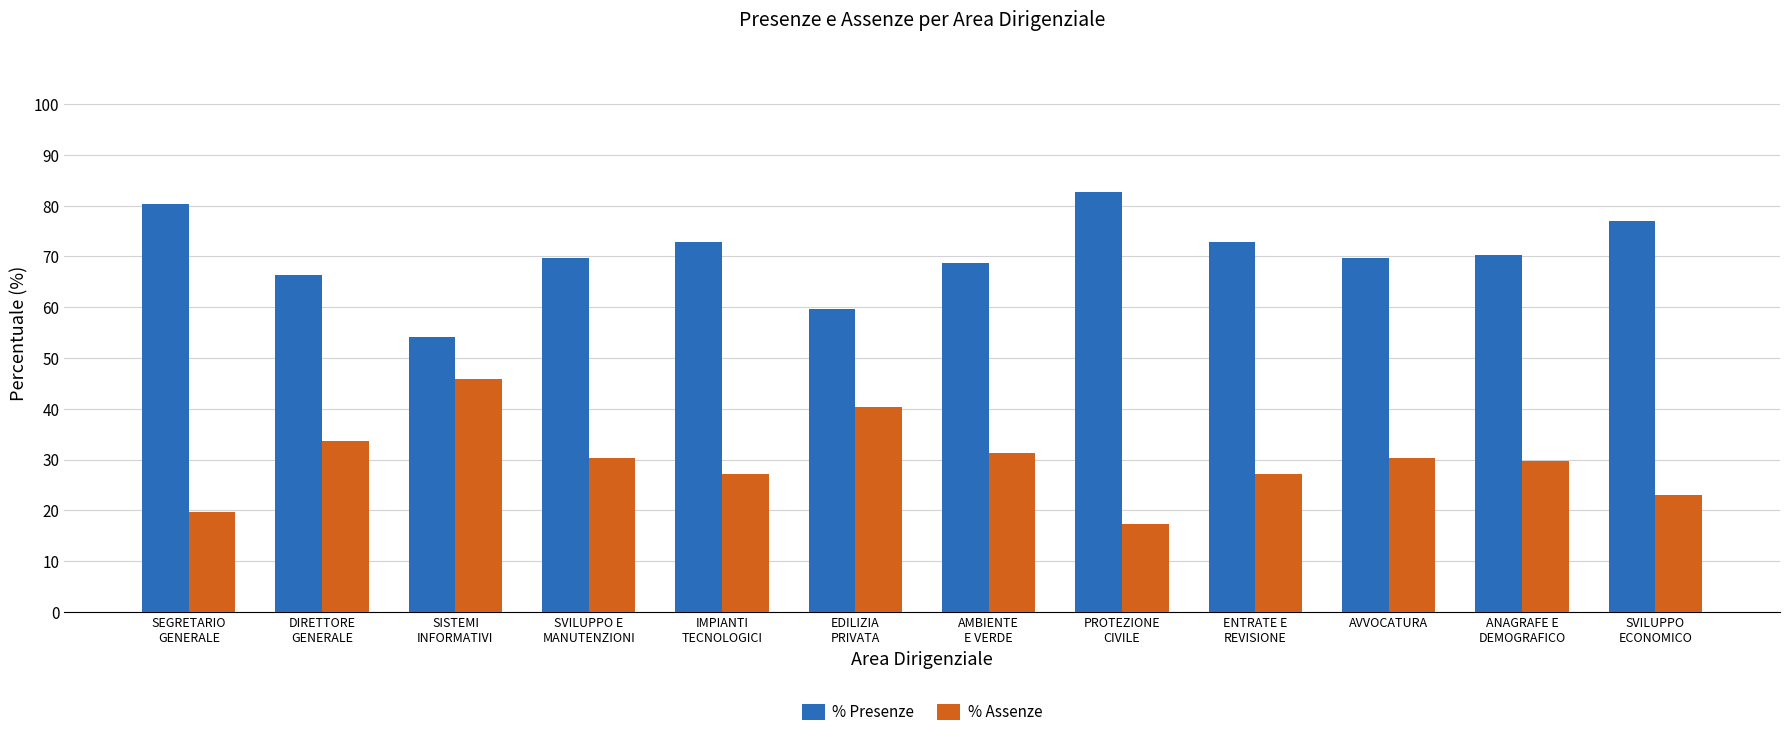

At how many categories does at least one series exceed 47?

12